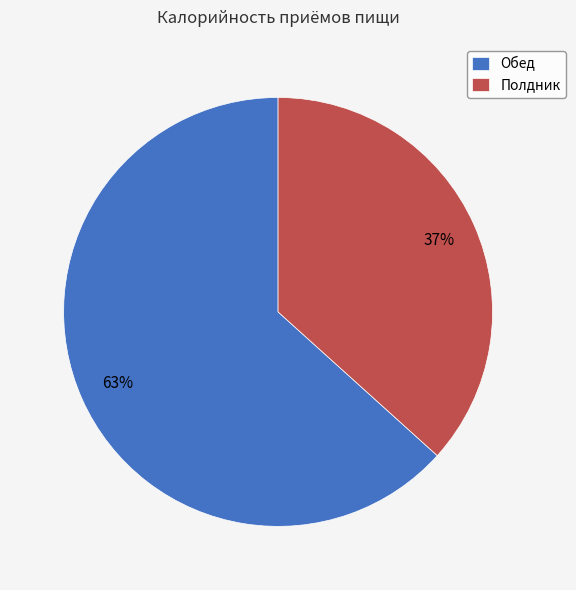

To the nearest percent, what portion does Обед represent?

63%